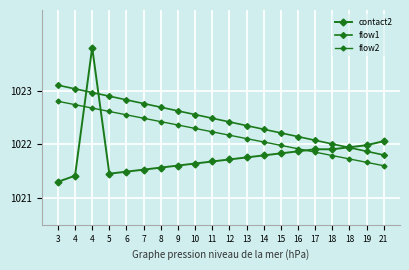

Does the chart have visible grid lines?

Yes